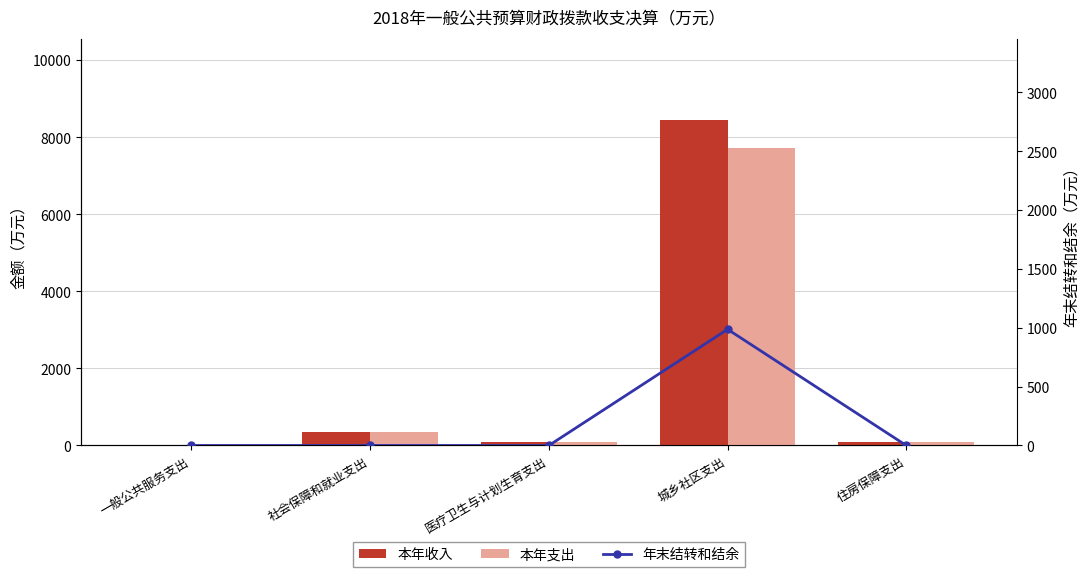

Between 一般公共服务支出 and 社会保障和就业支出, which is larger?

社会保障和就业支出